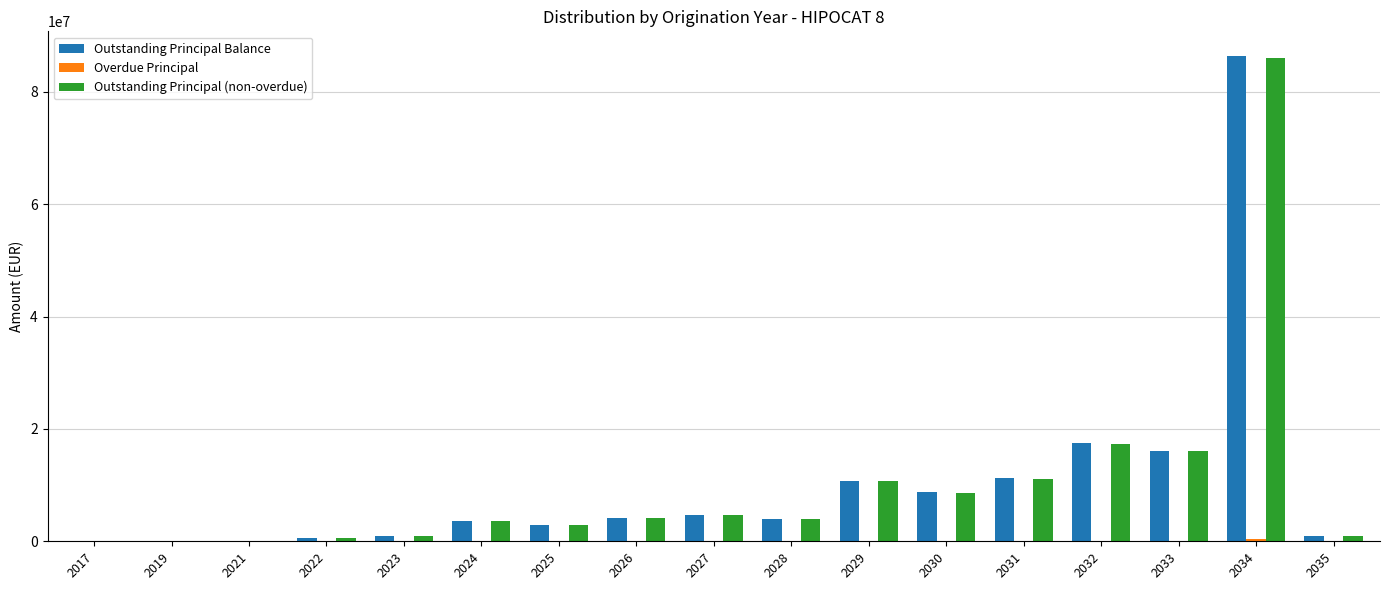

What is the greatest value displayed?

86443808.7